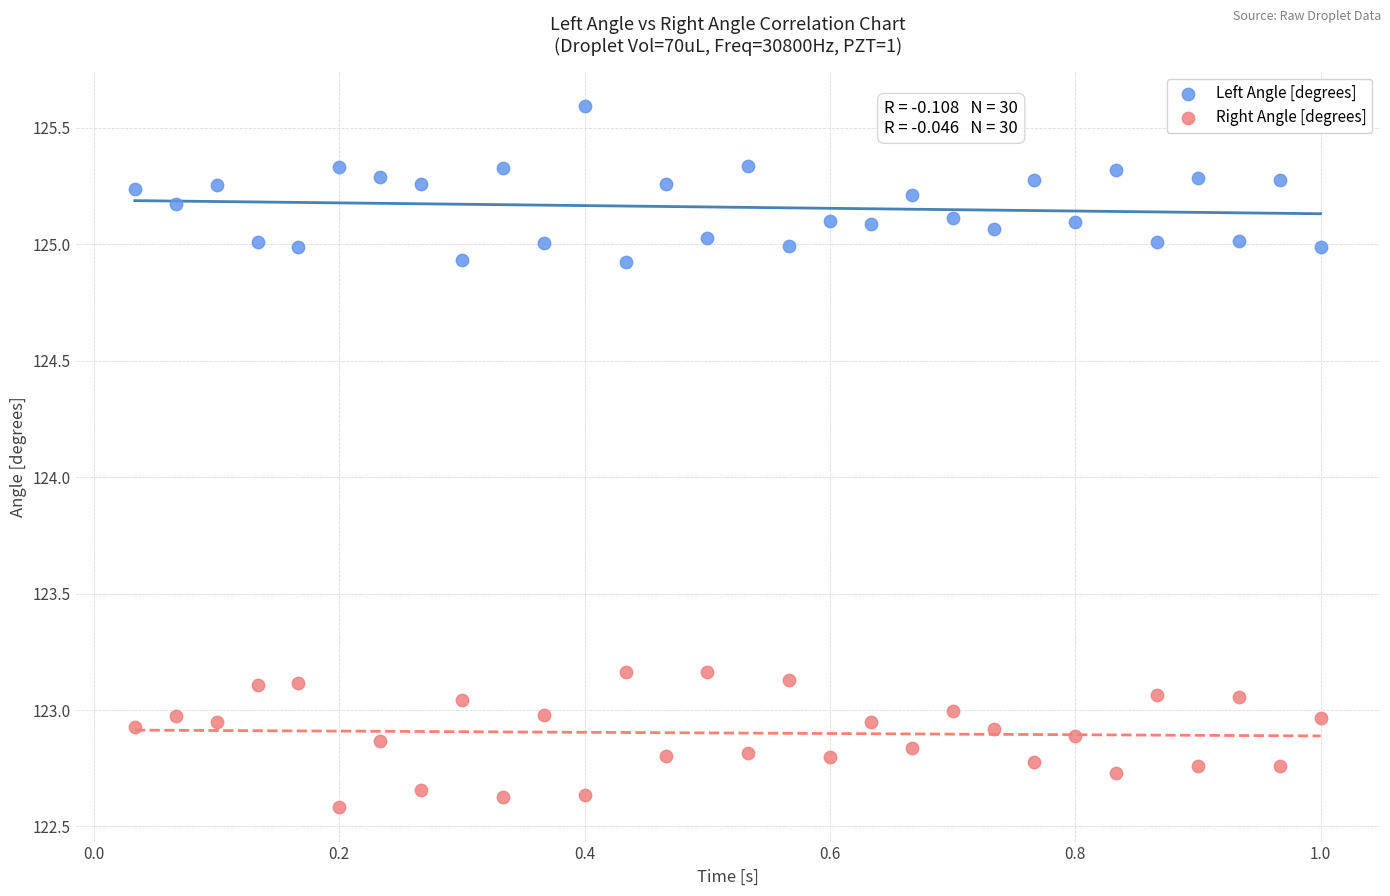

Across all data points, what is the range of X values (max minus min)?

1.0